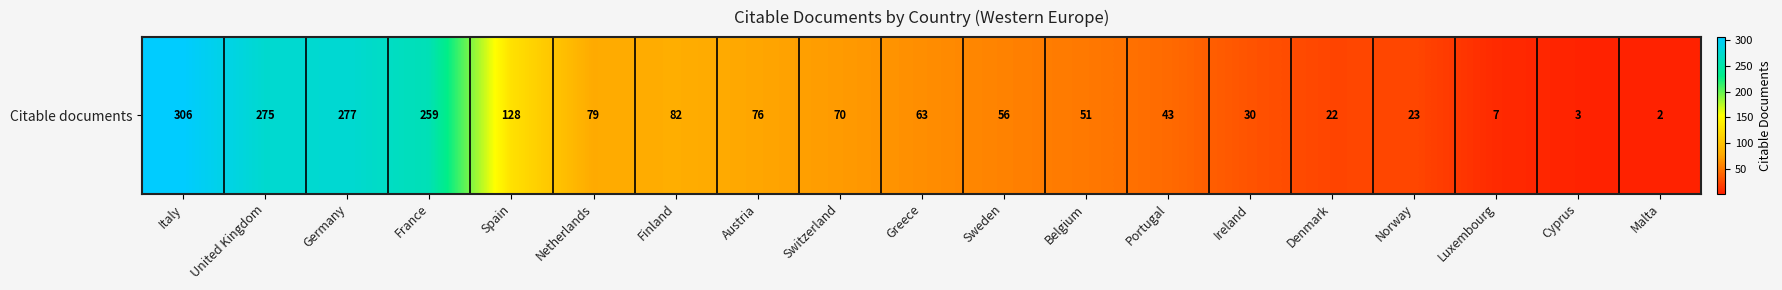

At which label does the data first exceed 63?

Italy